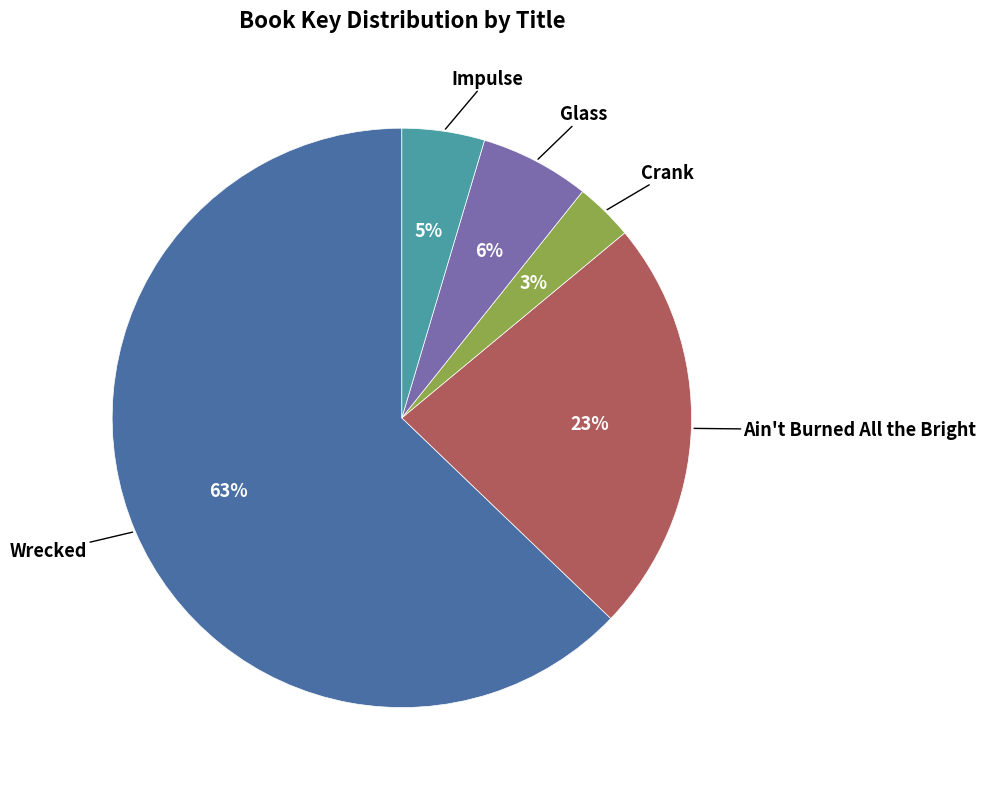

Count the number of slices in the pie.

5